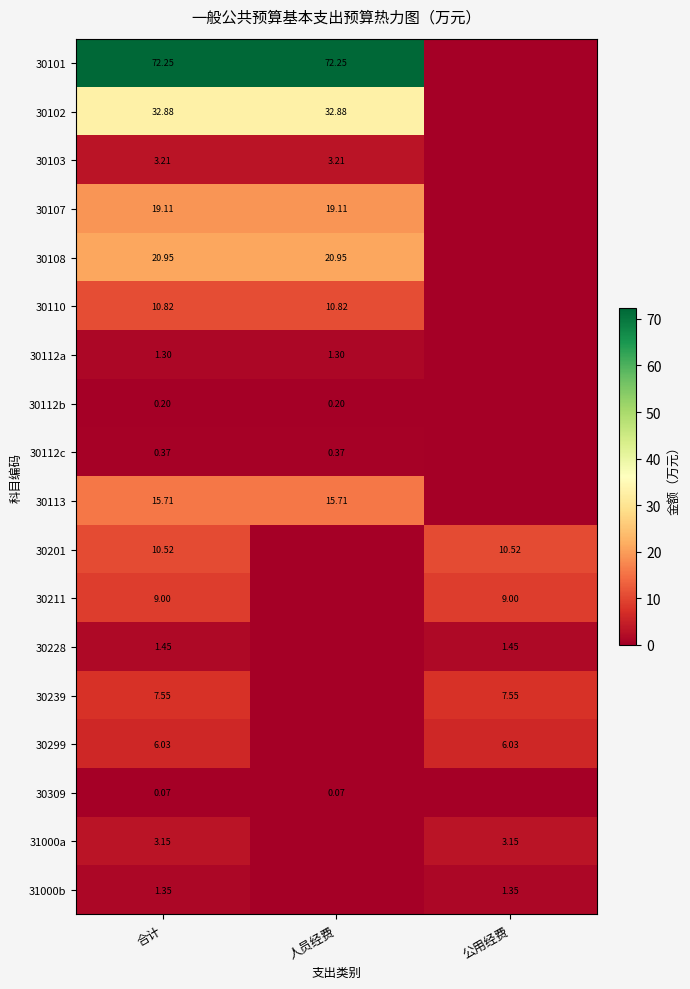

Is the value of 31000a at 公用经费 greater than the value of 30299 at 公用经费?

No